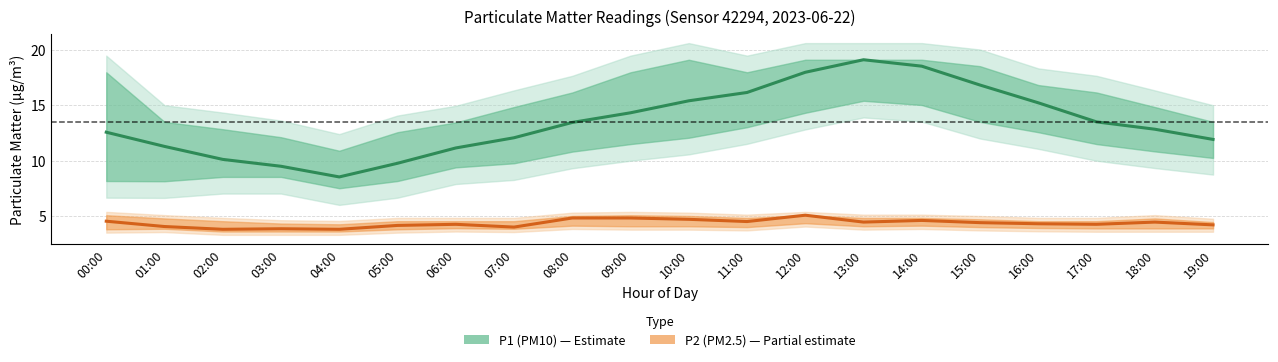

List the series in order of their peak value, highest first.

P1 (PM10), P2 (PM2.5)